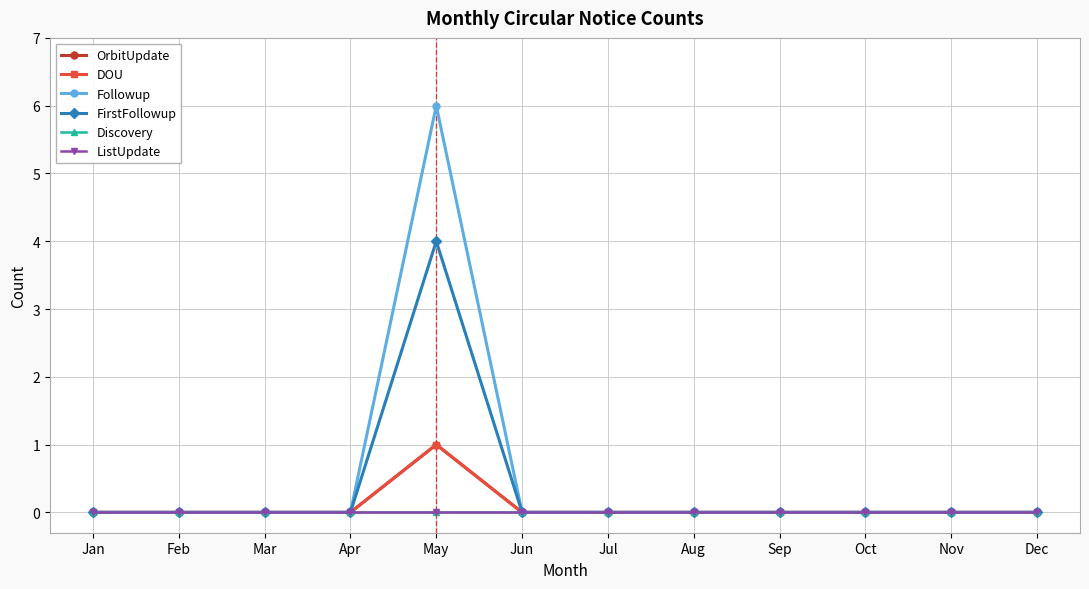

What is the difference between the maximum and minimum values in the Followup series?

6